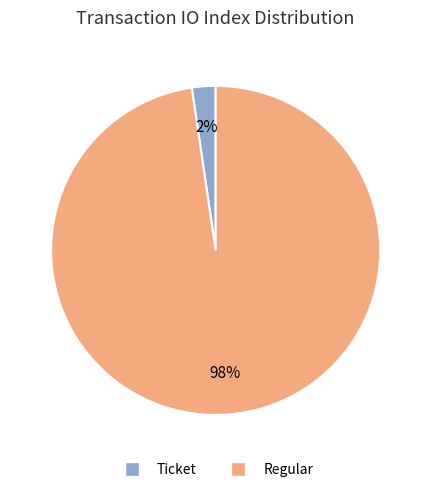

How many segments does this pie chart have?

2